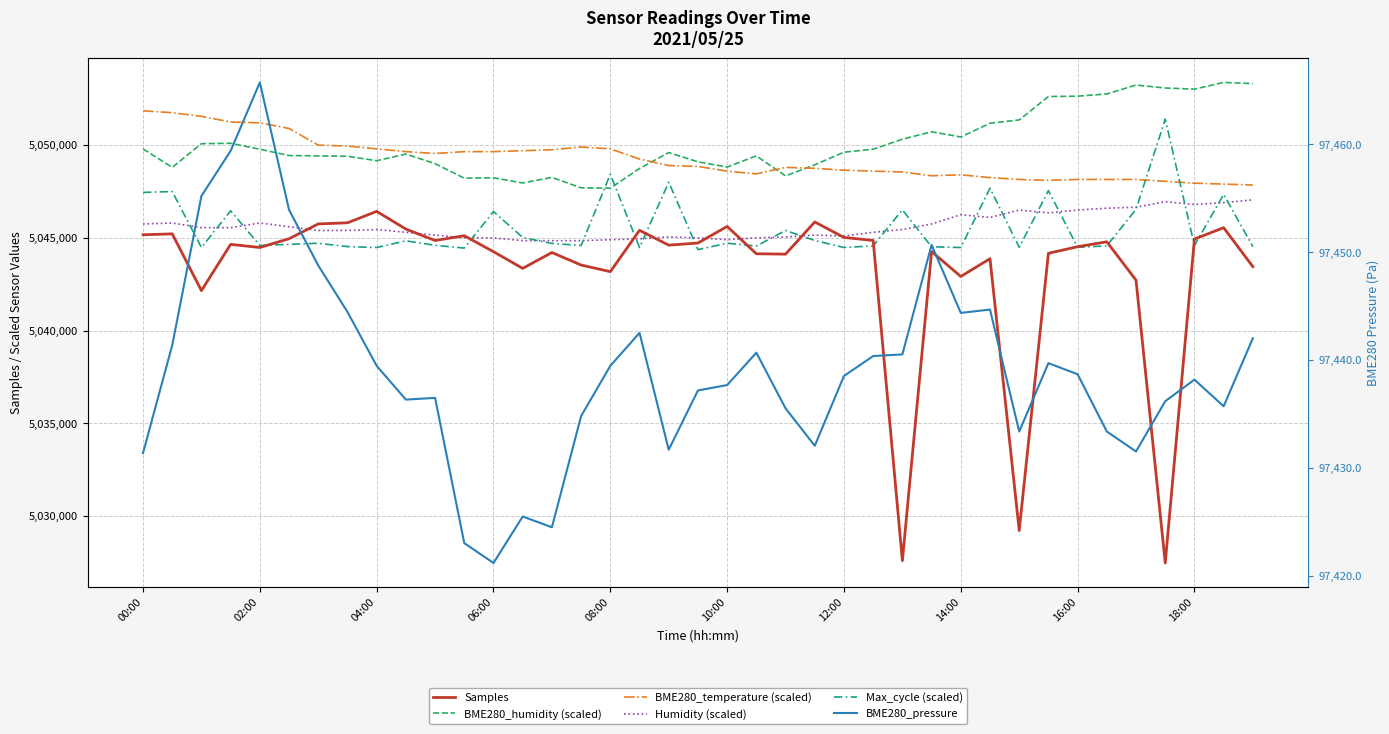

At which category does the chart reach its minimum across all series?

06:00